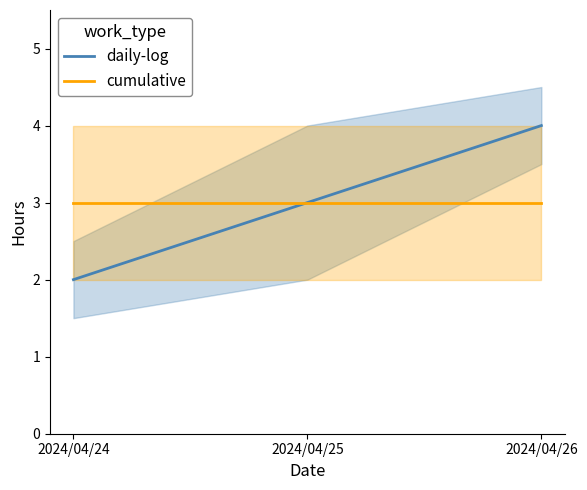

What value does the cumulative series have at 2024/04/26?

3